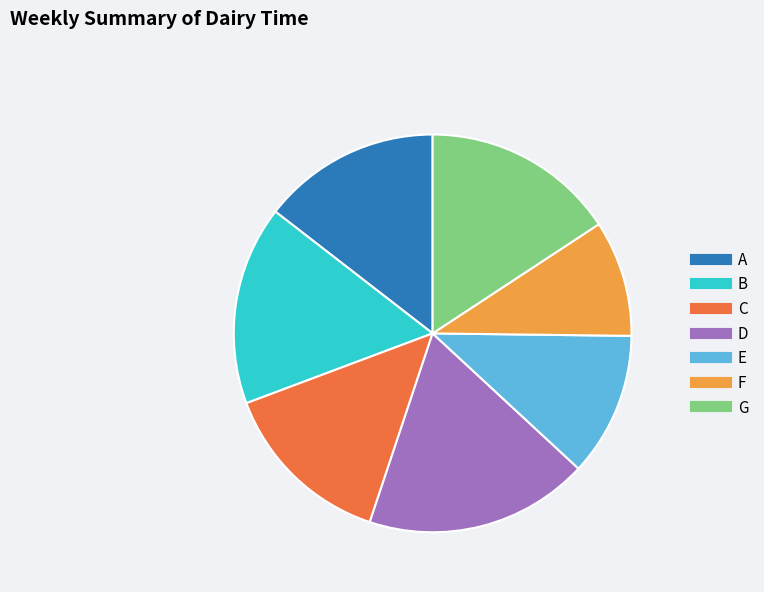

Which category has the biggest portion of the pie?

D